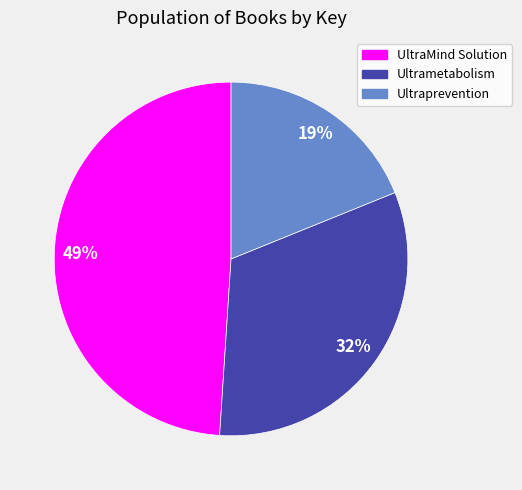

What is the largest slice in the pie chart?

UltraMind Solution